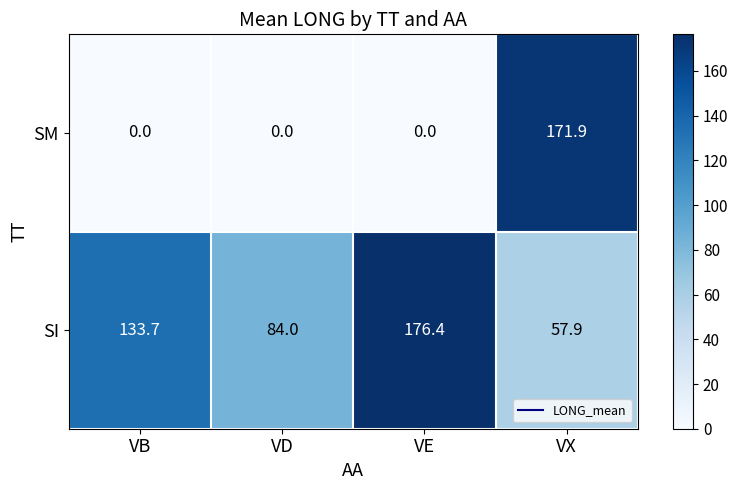

Rank the series by their maximum value, from lowest to highest.

SM, SI